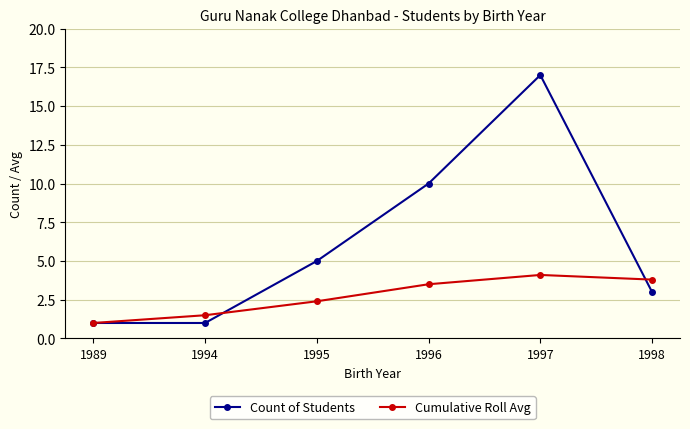

Which series has the largest total across all categories?

Count of Students